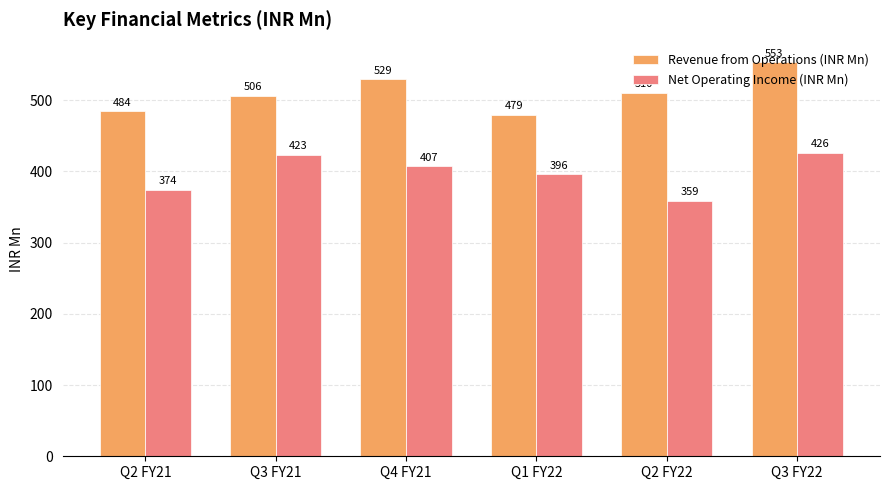

What is the minimum value shown in the chart?

359